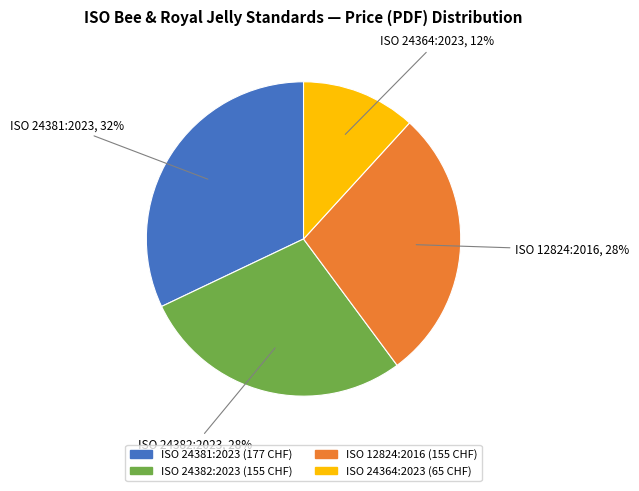

To the nearest percent, what is the difference between the largest and smallest slice percentages?

20%